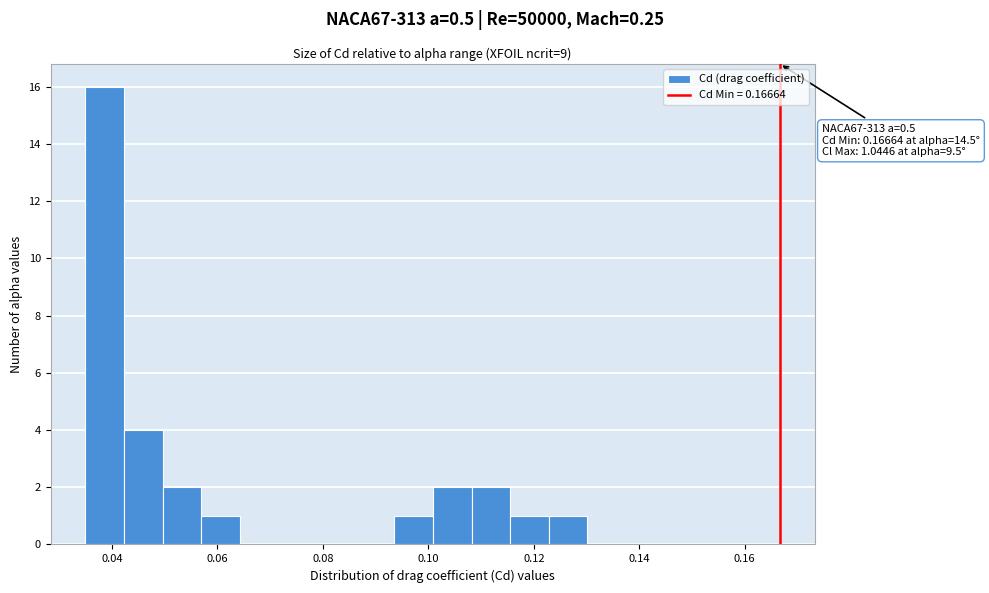

Around what value on the x-axis is the tallest bar? Give the approximate position of its centre, as read against the axis.

0.038